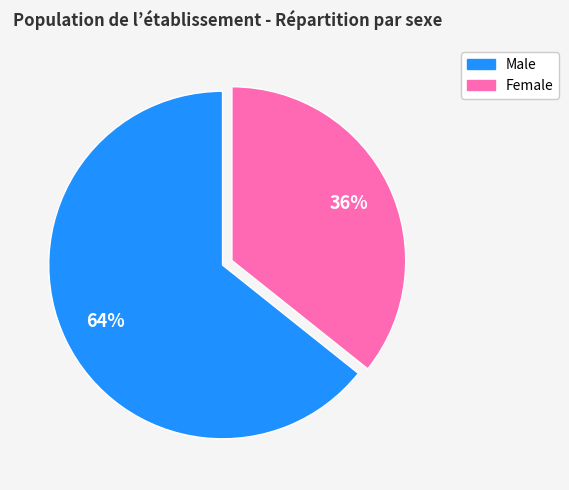

How many segments does this pie chart have?

2